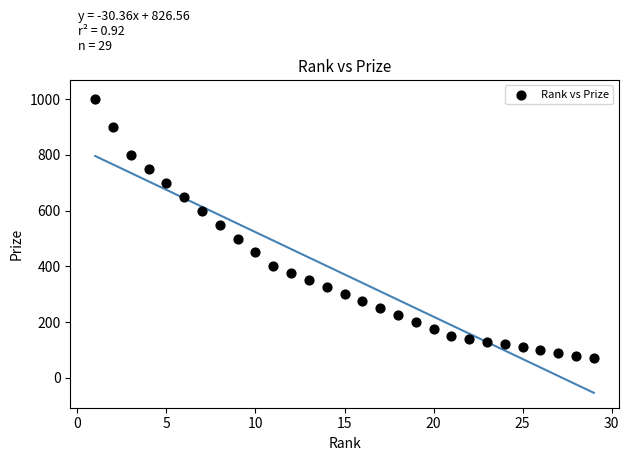

What Y value in the scatter plot is closest to 535?

550